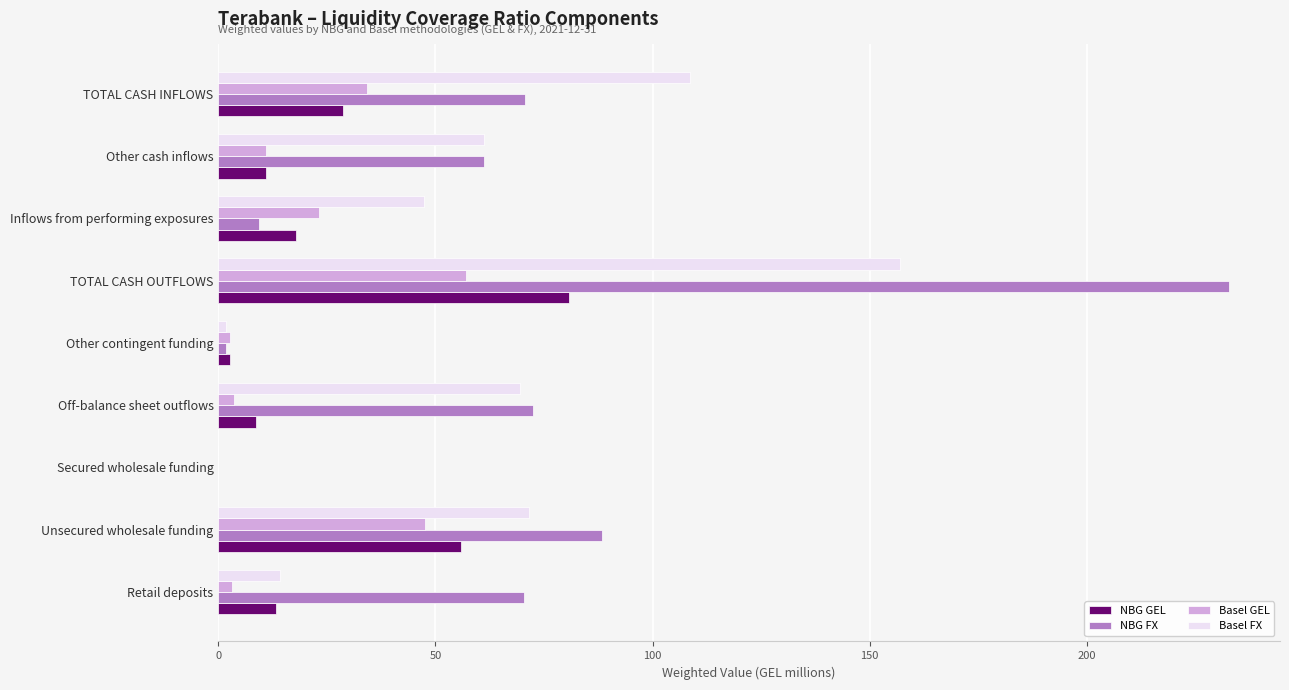

What are all the series names shown in the legend?

NBG GEL, NBG FX, Basel GEL, Basel FX